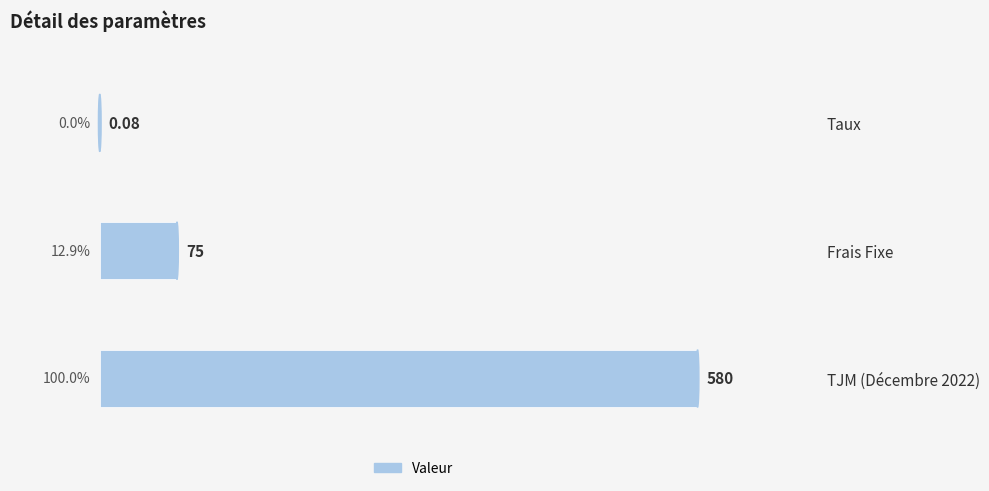

Count the number of values greater than 12.

2